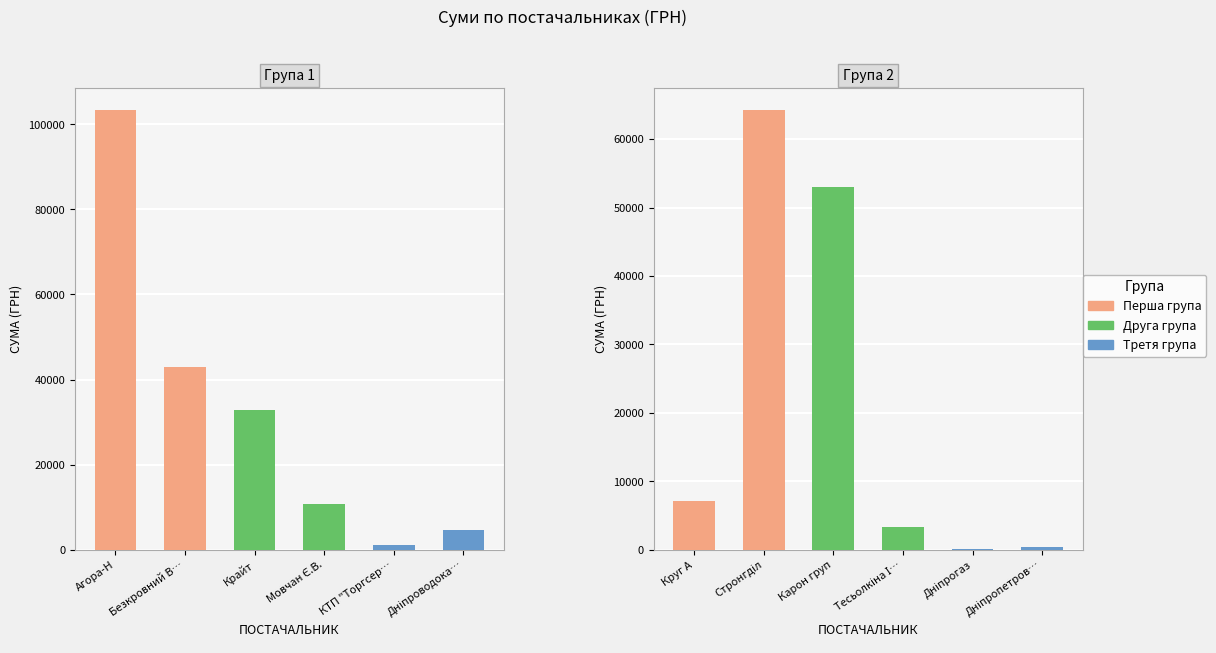

Reading left to right, what are all the values shown in this chart?

103416.8	43013.4	32768.1	10854.2	1100.7	4730.0	7185.4	64293.0	52936.8	3387.1	179.0	464.0